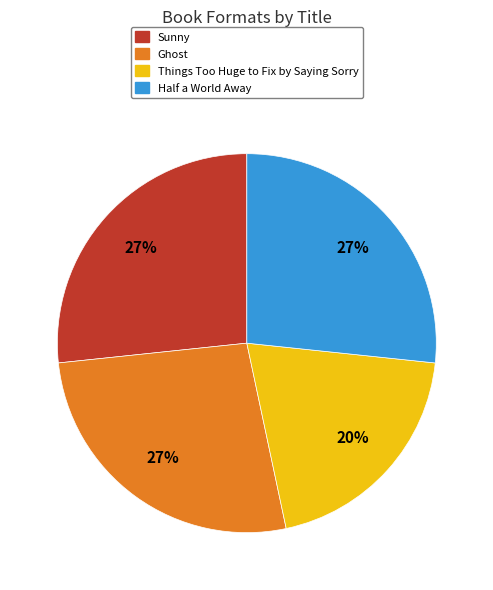

How many slices are in this pie chart?

4